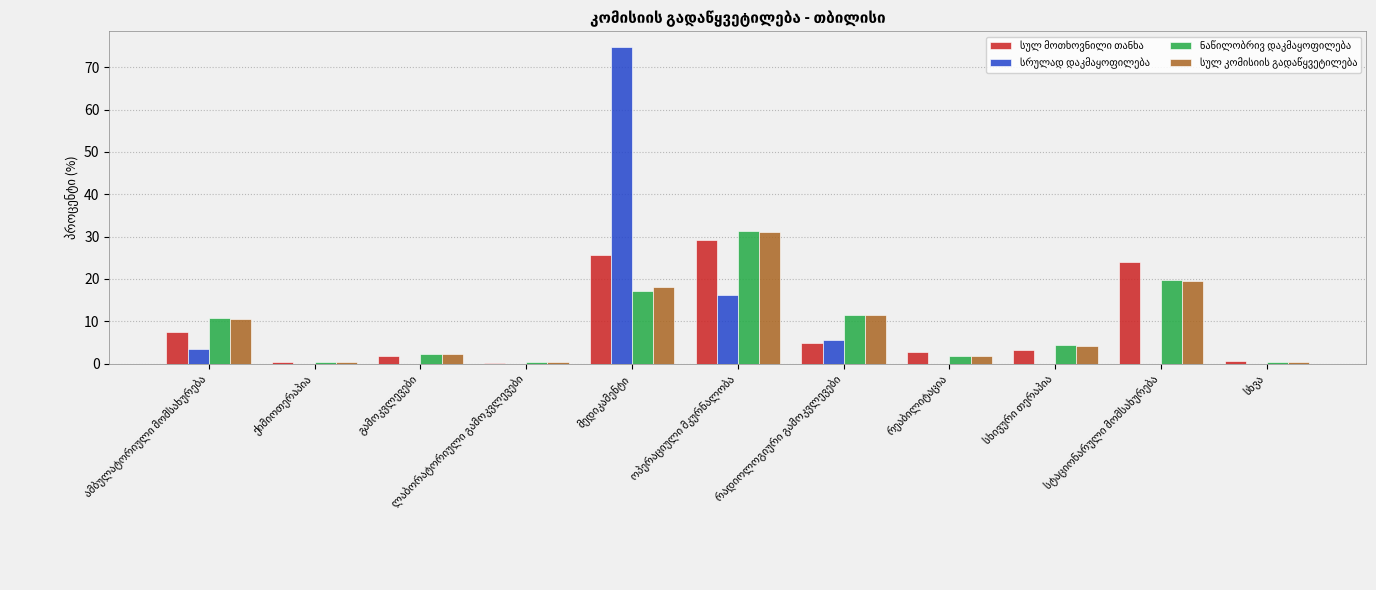

Which series changed the most between გამოკვლევები and სხივური თერაპია?

ნაწილობრივ დაკმაყოფილება